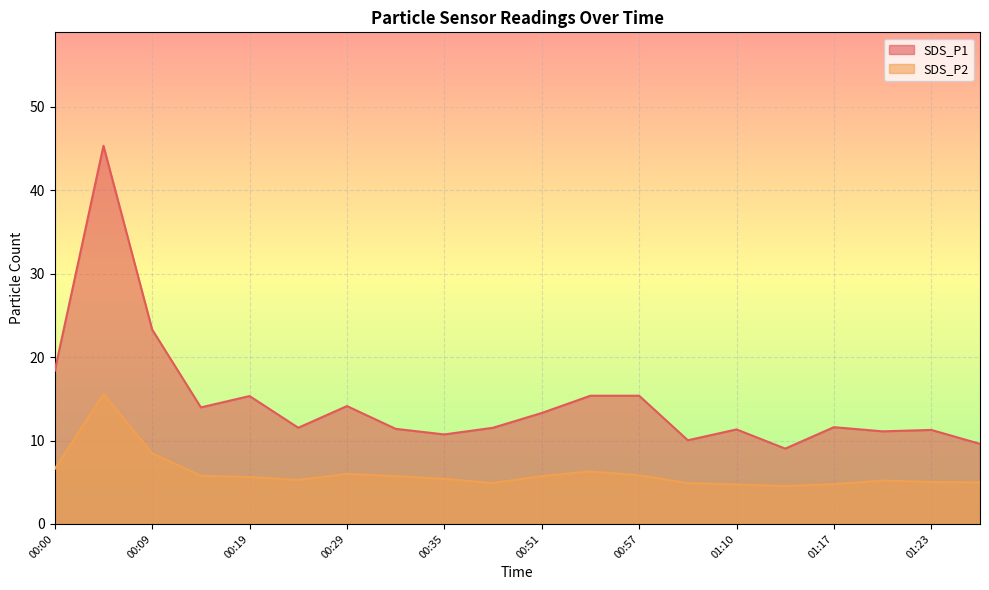

Does the chart display data point markers on the line(s)?

No